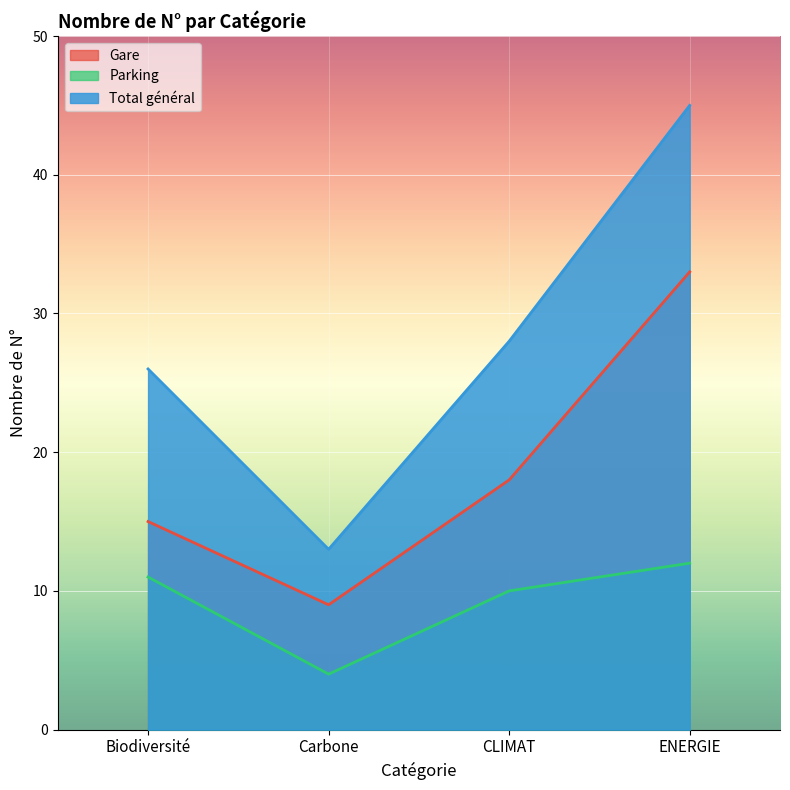

True or false: Gare has more than 2 points higher than both neighbors.

False